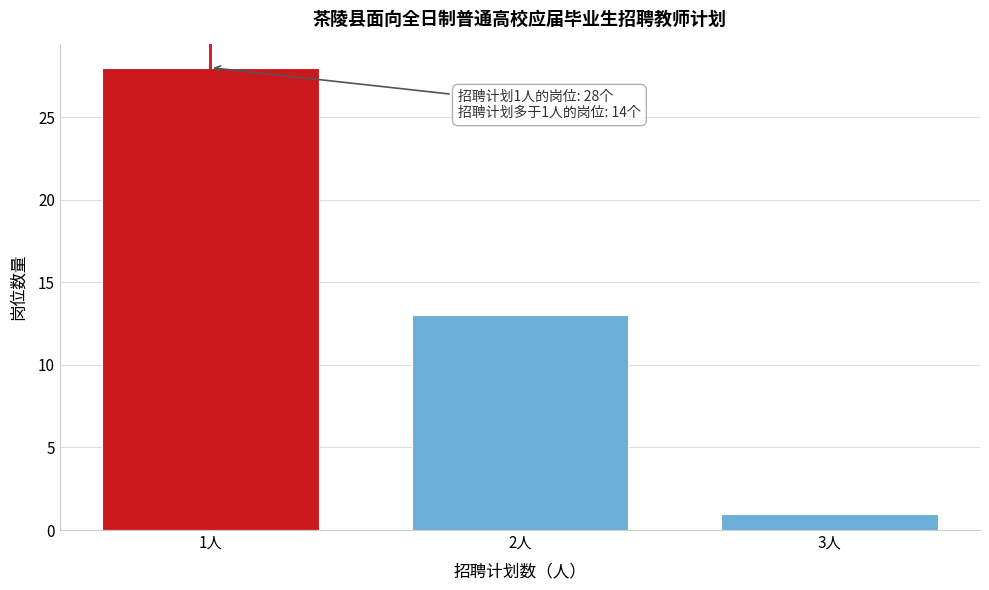

Reading left to right, what are all the values shown in this chart?

28	13	1